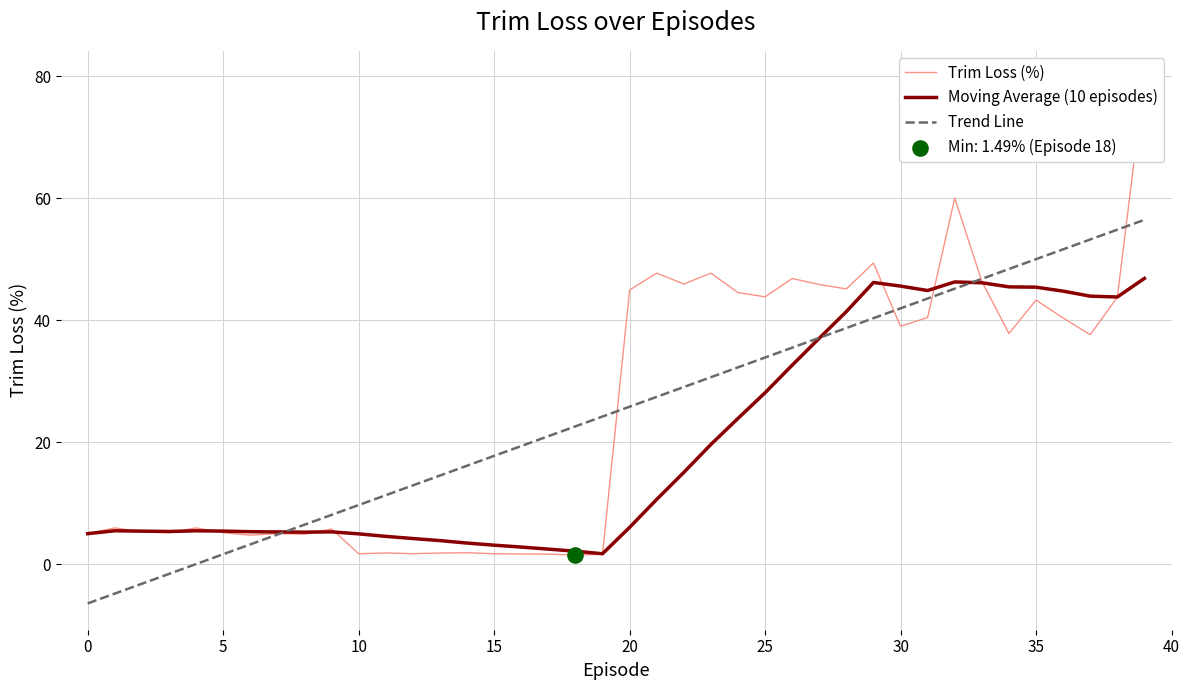

What are all the series names shown in the legend?

Trim Loss (%), Moving Average (10 episodes), Trend Line